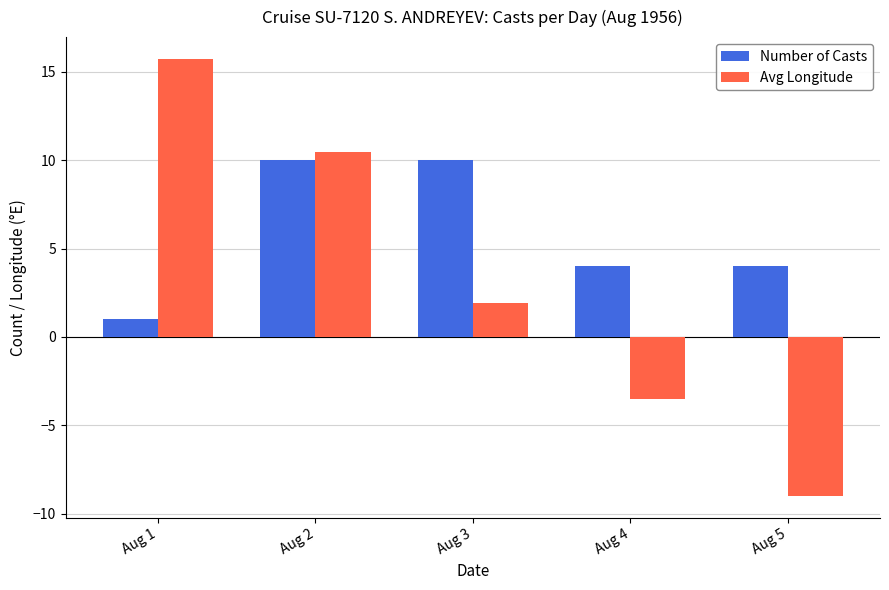

Where is Avg Longitude nearest to the value 3?

Aug 3